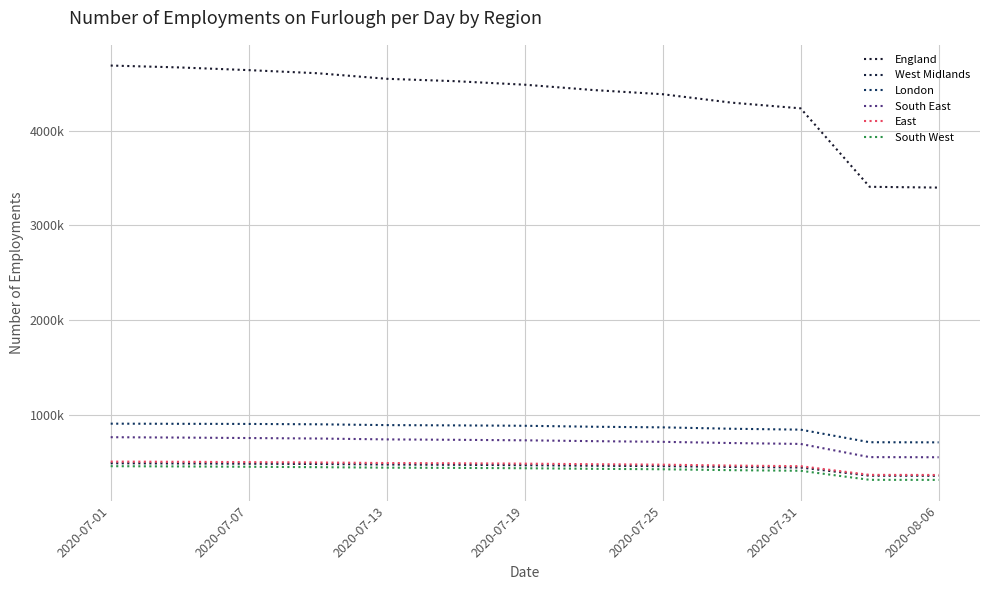

True or false: London and East cross at least once.

False